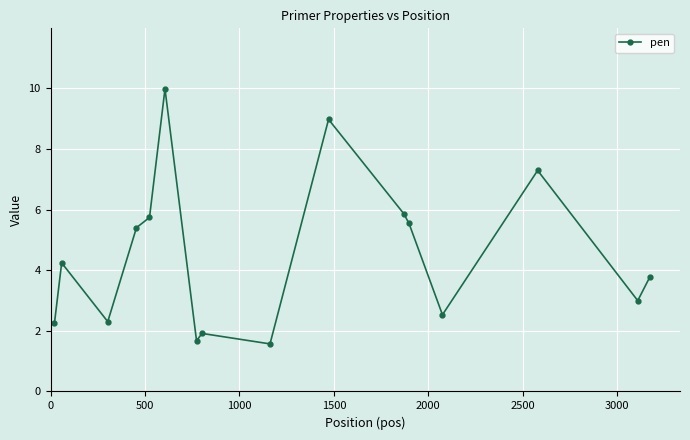

What is the value of the 5th point from the left?

5.7